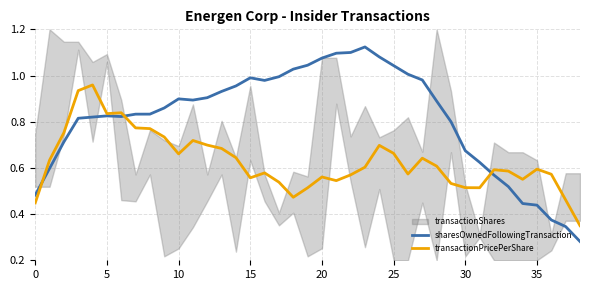

True or false: transactionPricePerShare has a value of 0.2 at 5.

False